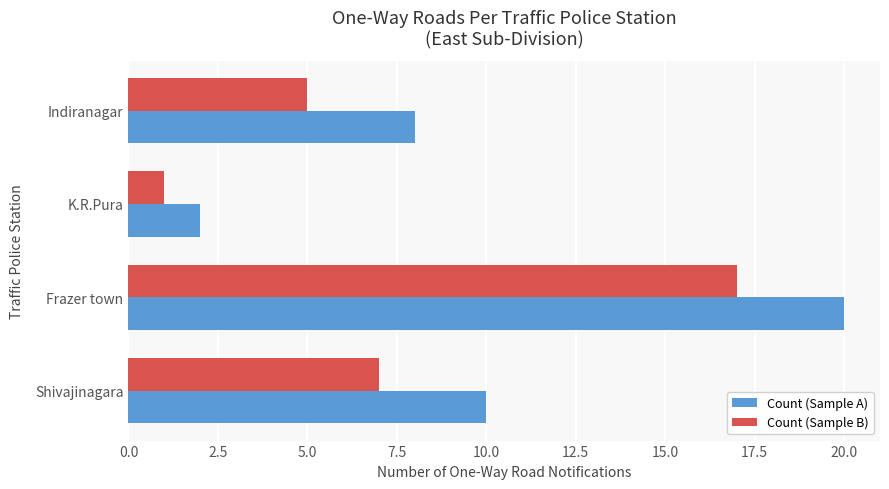

Between K.R.Pura and Shivajinagara, which series saw the biggest shift?

Count (Sample A)